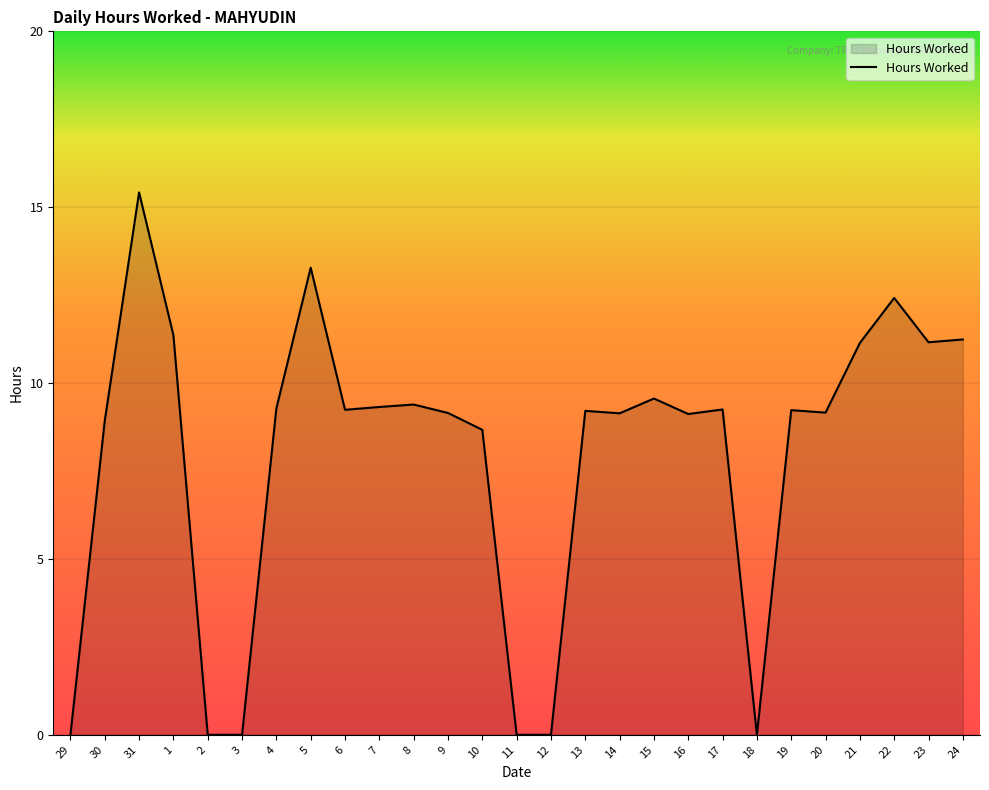

How many categories are shown in the chart?

27